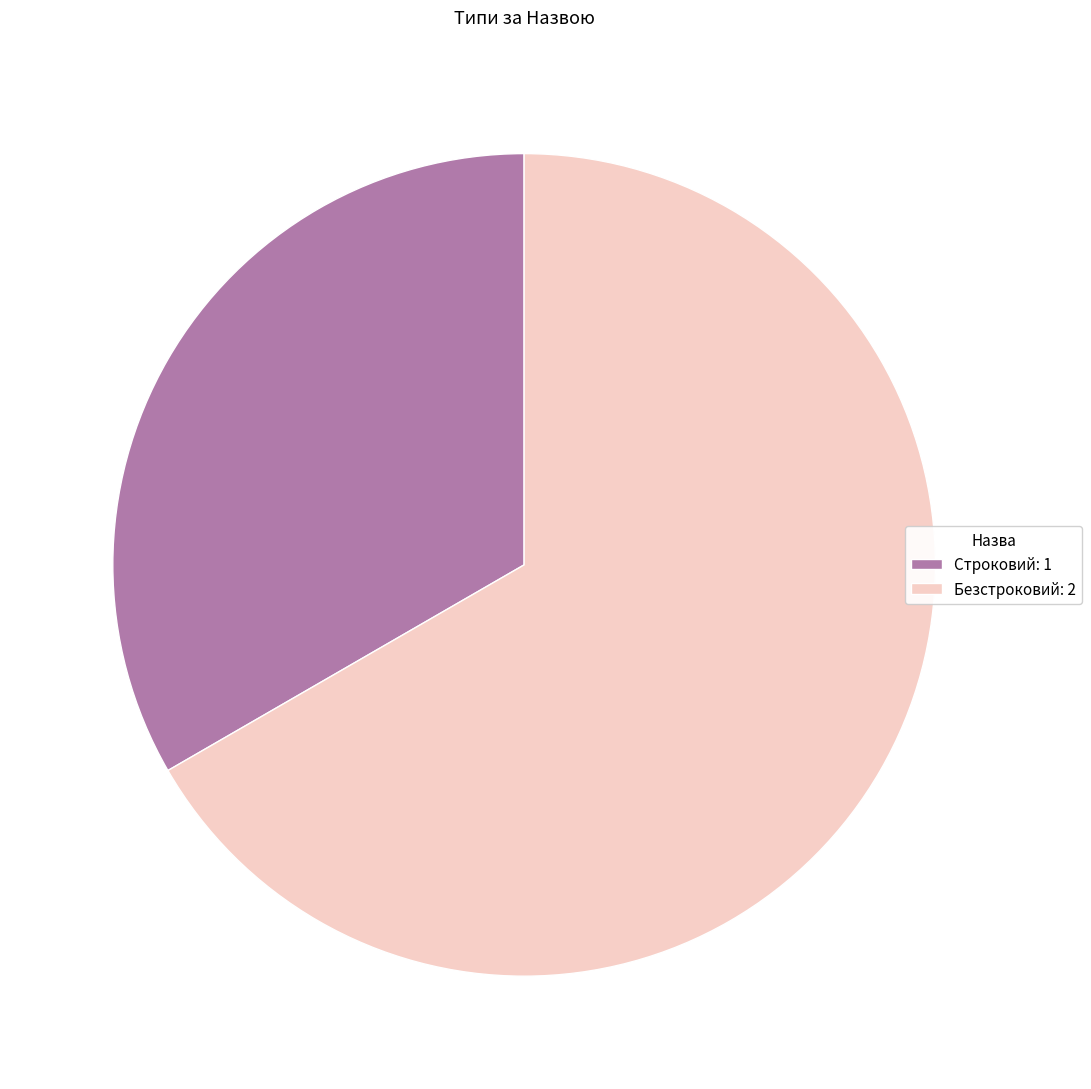

What is the ratio of the value at Безстроковий to the value at Строковий?

2.0